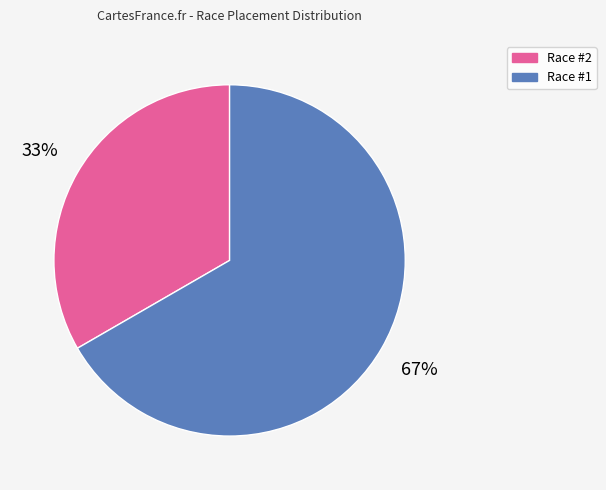

Is there a majority slice in this chart?

Yes